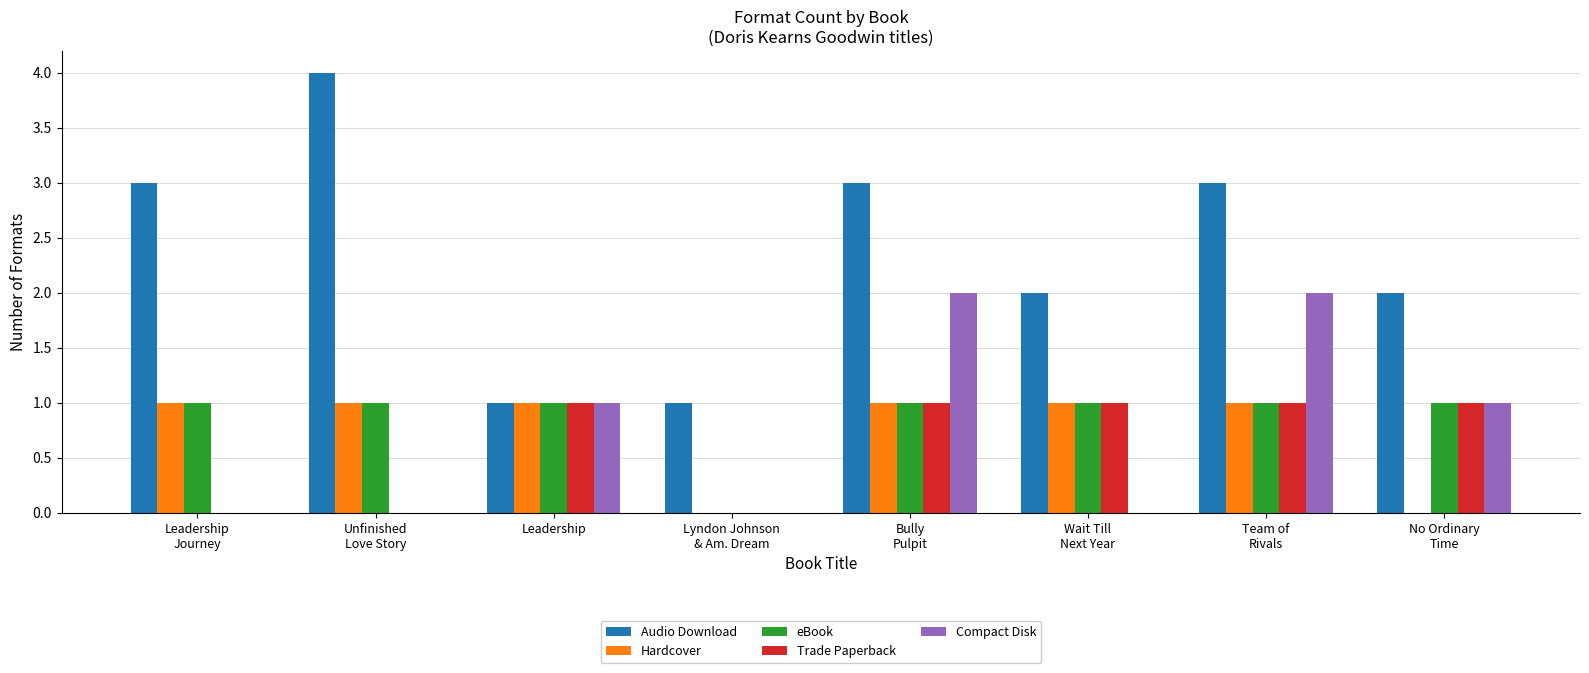

Which series has the largest total across all categories?

Audio Download